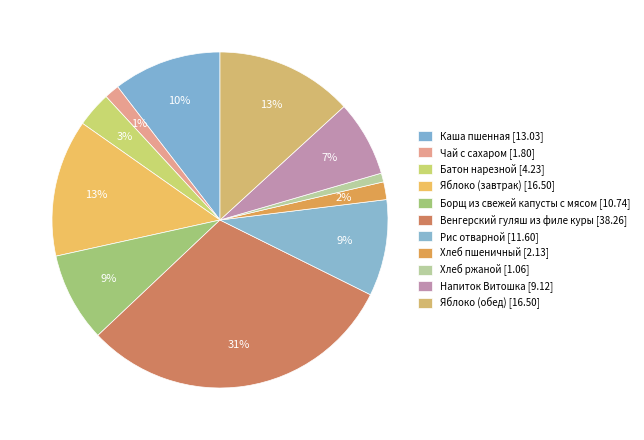

Does Яблоко (обед) represent more than half of the total?

No